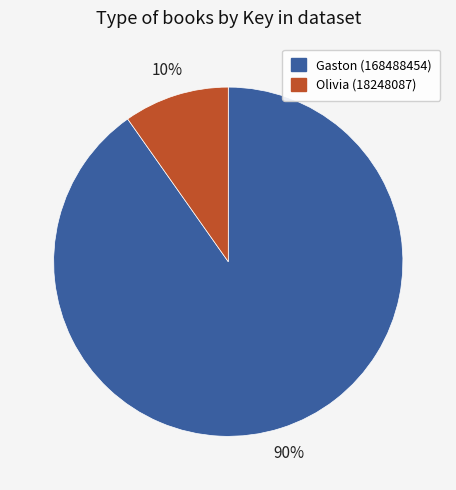

How many segments does this pie chart have?

2